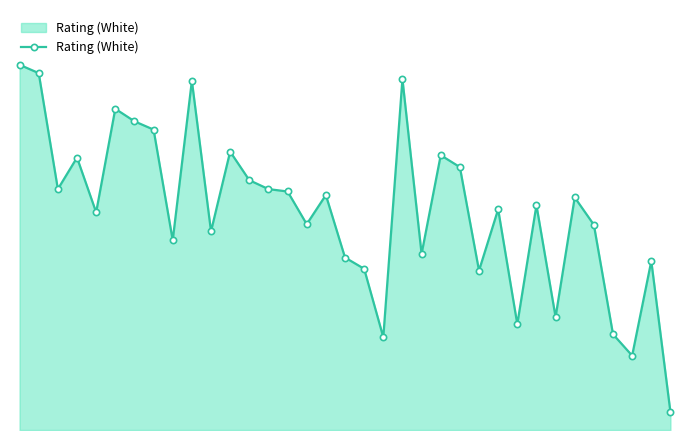

Does the chart have visible grid lines?

No